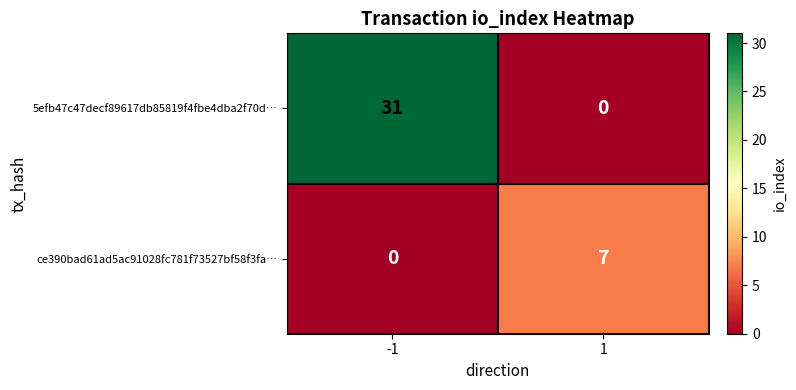

What value does the ce390bad61ad5ac91028fc781f73527bf58f3fa… series have at 1?

7